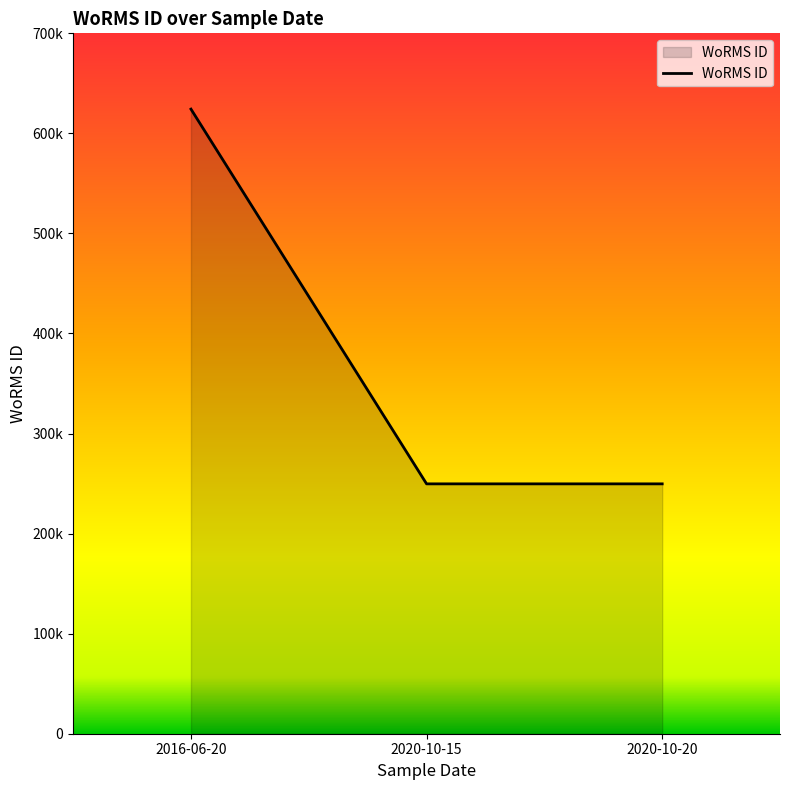

Rank the categories by value from highest to lowest.

2016-06-20, 2020-10-15, 2020-10-20